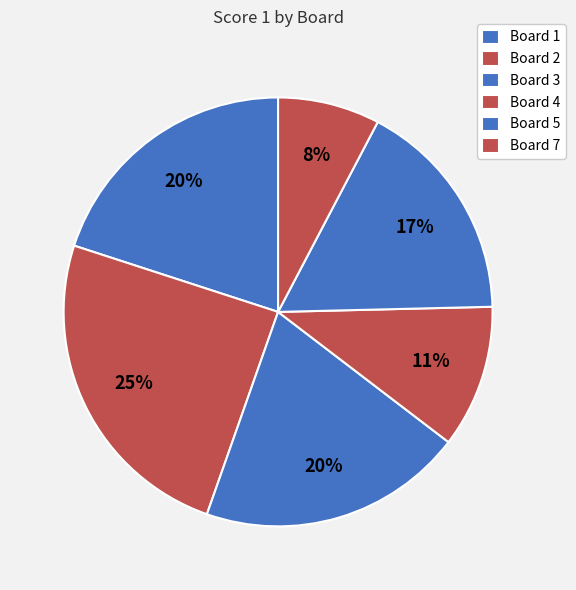

Is it true that Board 4 is 19% of the pie?

False